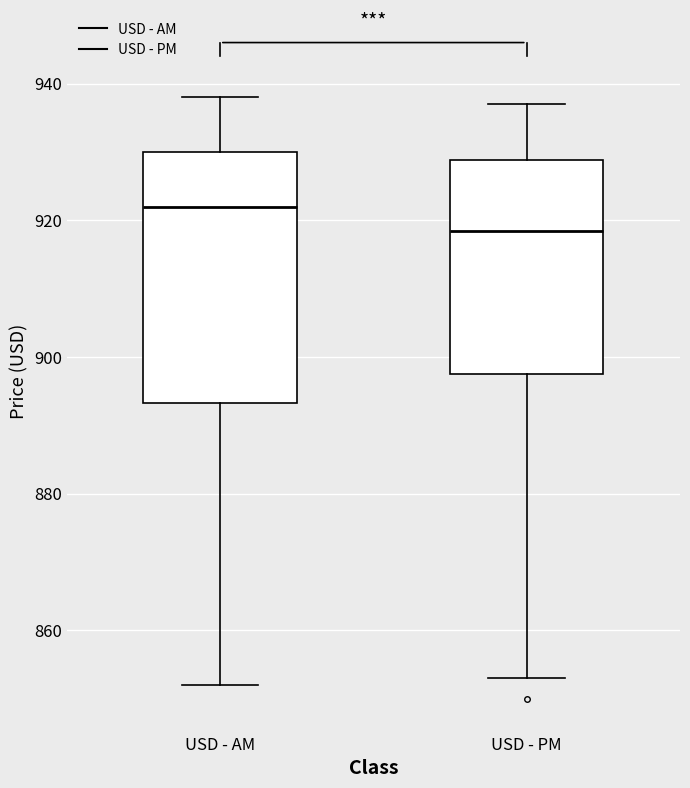

Which box has the highest median line?

USD - AM